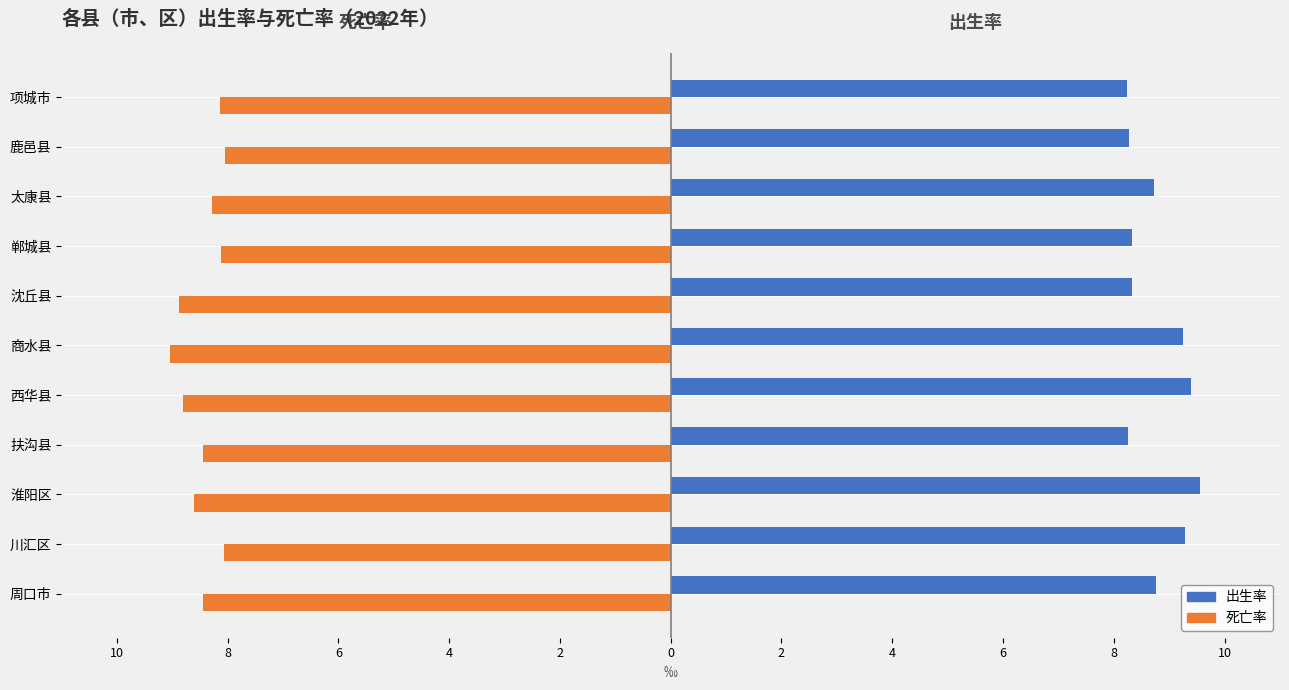

What is the value of the 死亡率 bar at the 10th from the left?

-8.1